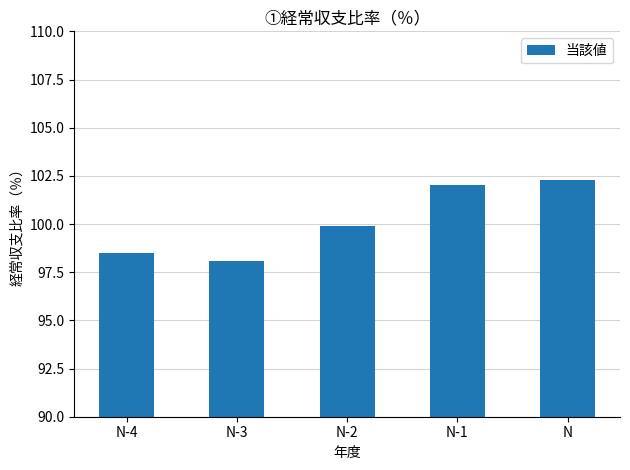

What position from the right is N-3?

4